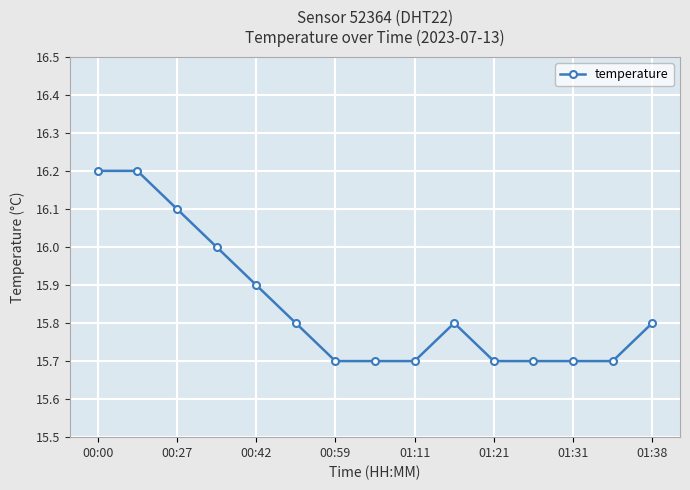

What is the value of the 1st point from the left?

16.2